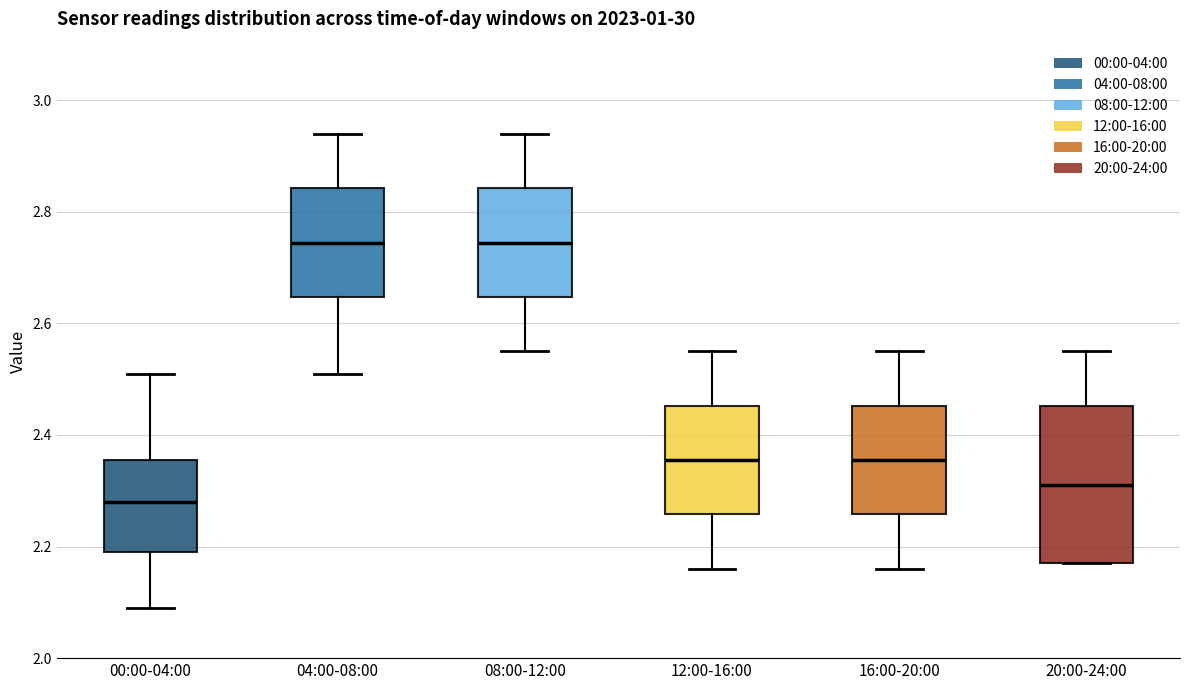

Where does the lower whisker of the box for 16:00-20:00 end on the y-axis? The values are not printed on the chart, so give them approximately, as read against the axis.

2.16